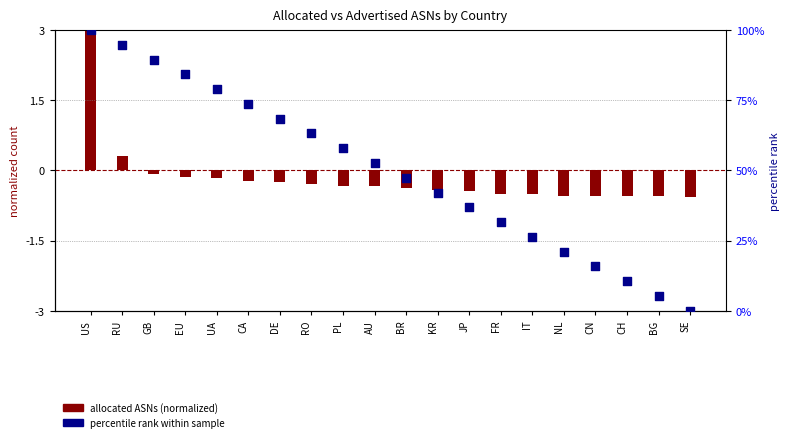

Which series has the largest total across all categories?

percentile rank within sample